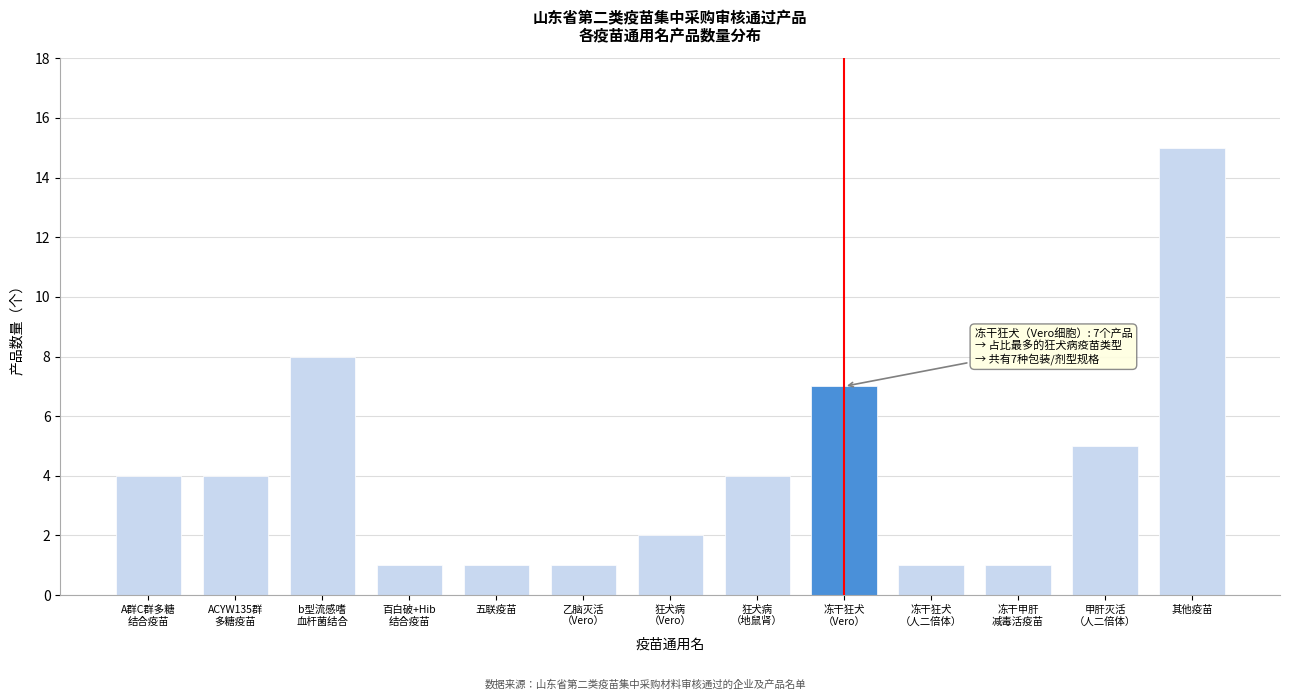

Reading left to right, transcribe all the data shown in this chart.

4	4	8	1	1	1	2	4	7	1	1	5	15